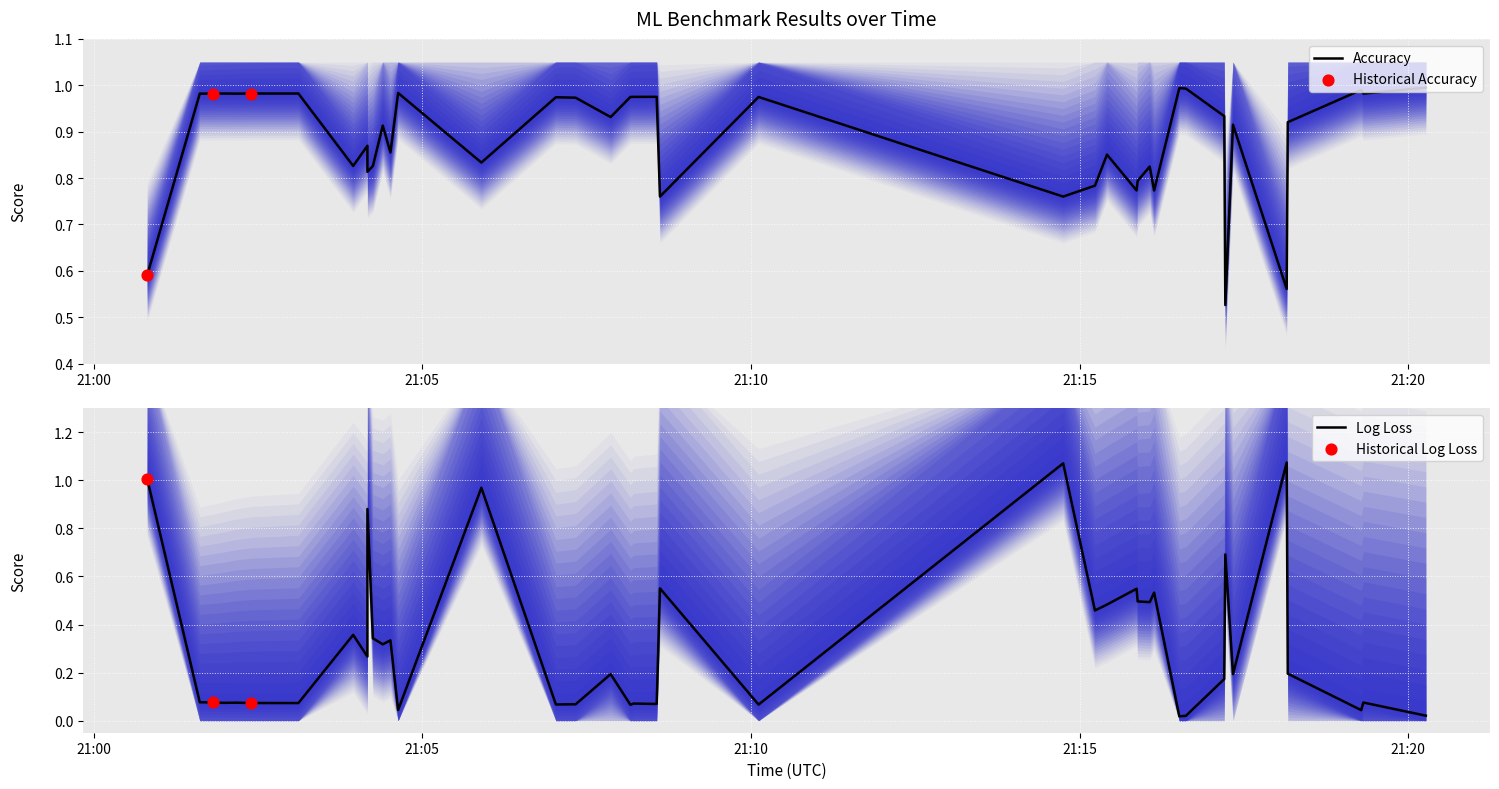

Is the value of balacc at 30 greater than the value of logloss at 12?

Yes